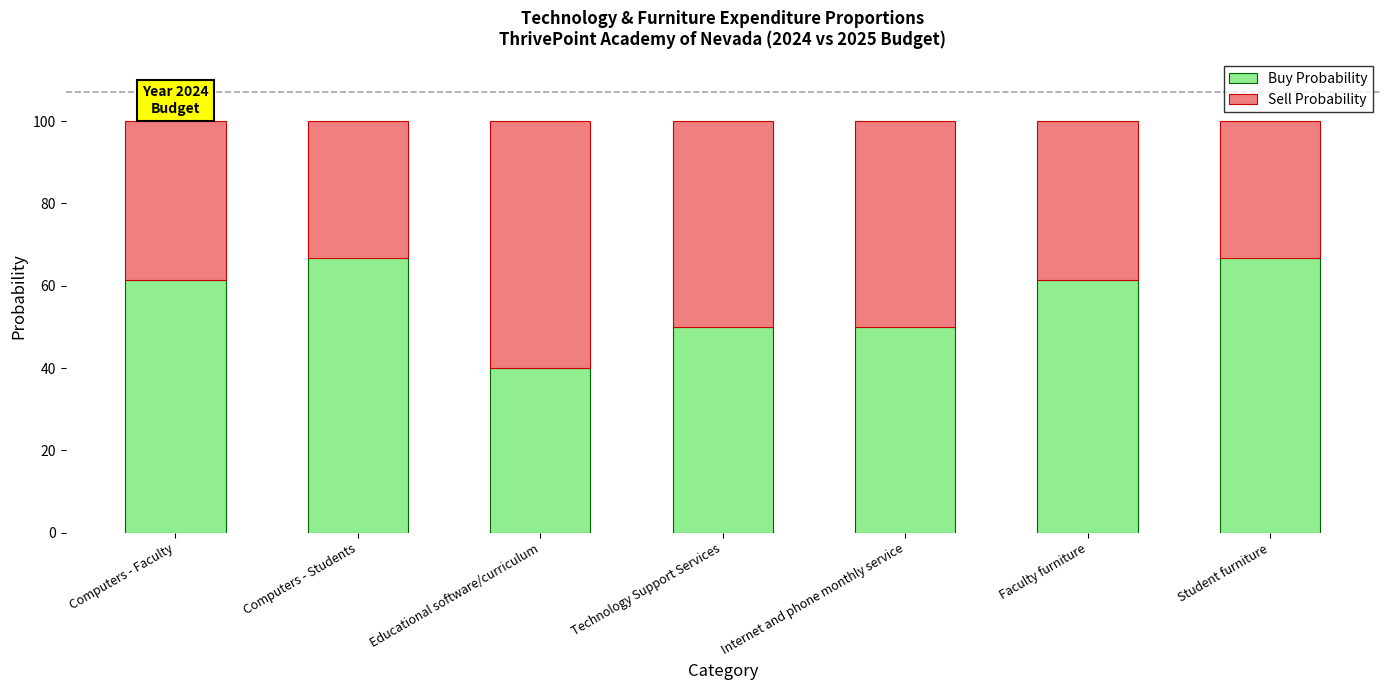

The value of Buy Probability at Student furniture is 66.7. True or false?

True